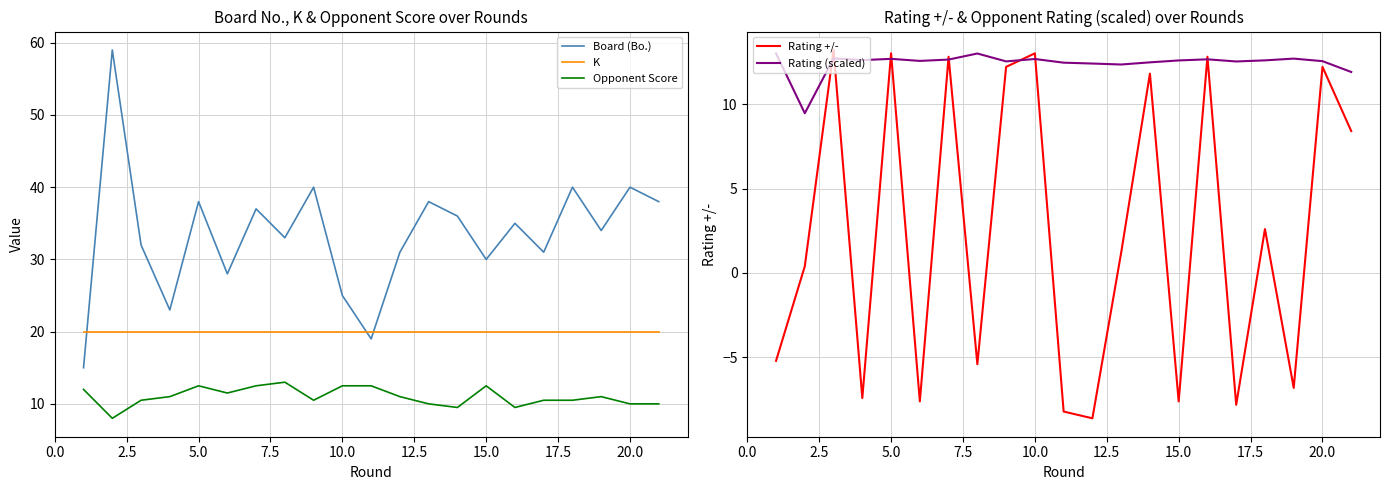

What is the highest value of the Opponent Score series?

13.0